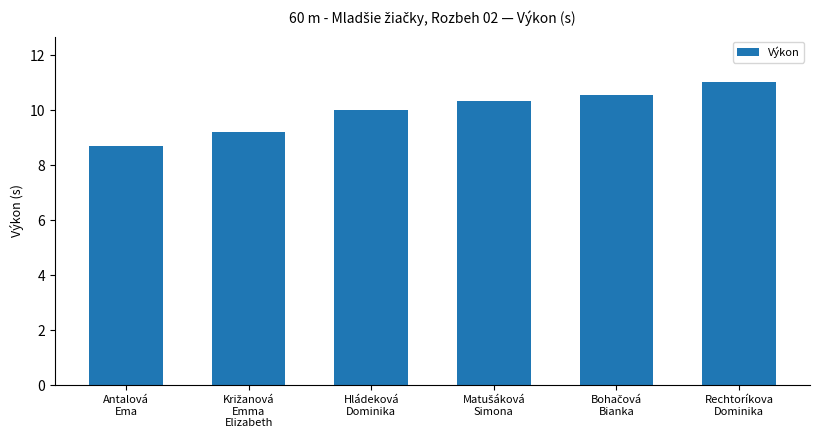

What is the minimum value shown in the chart?

8.7